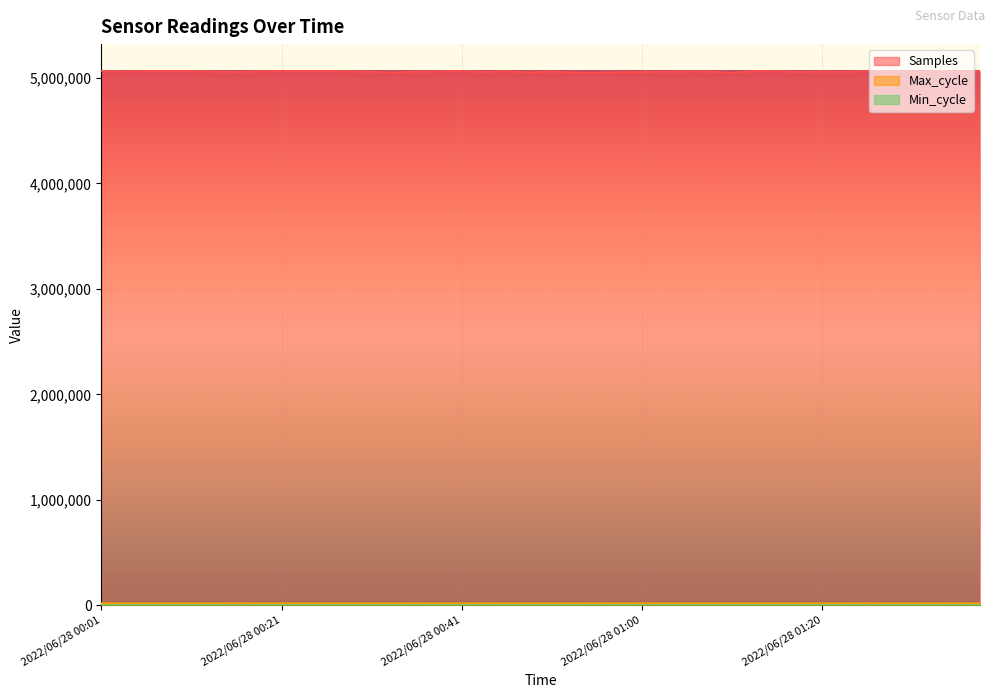

What is the lowest value of the Max_cycle series?

19916